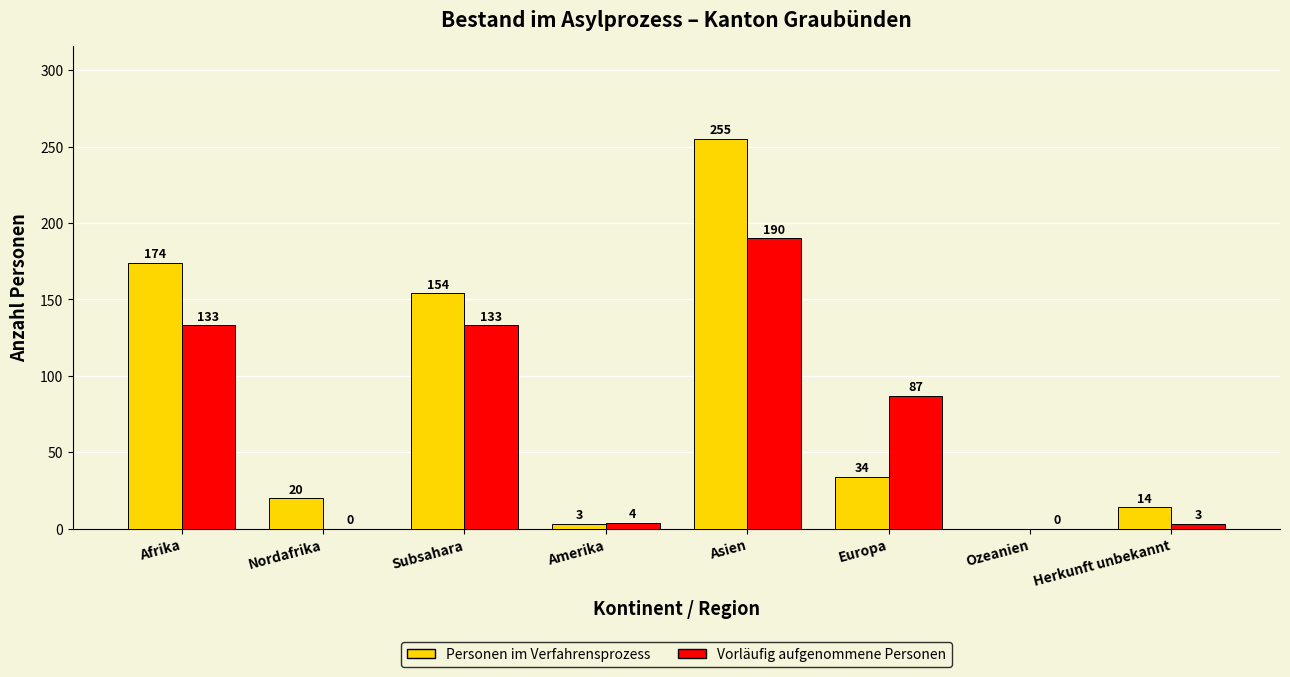

How many distinct data groups are displayed?

2